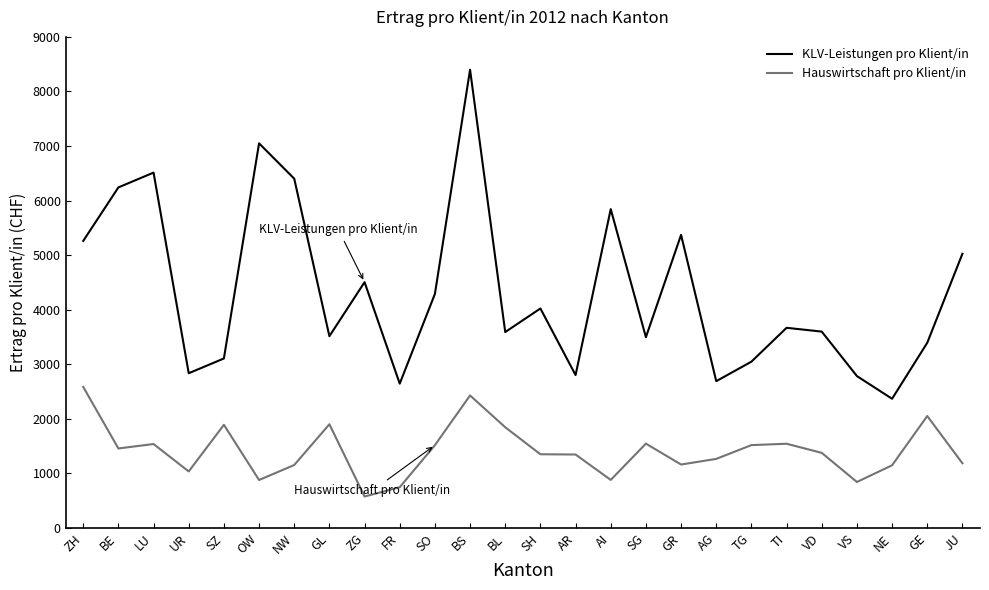

True or false: Hauswirtschaft pro Klient/in and KLV-Leistungen pro Klient/in intersect in this chart.

False